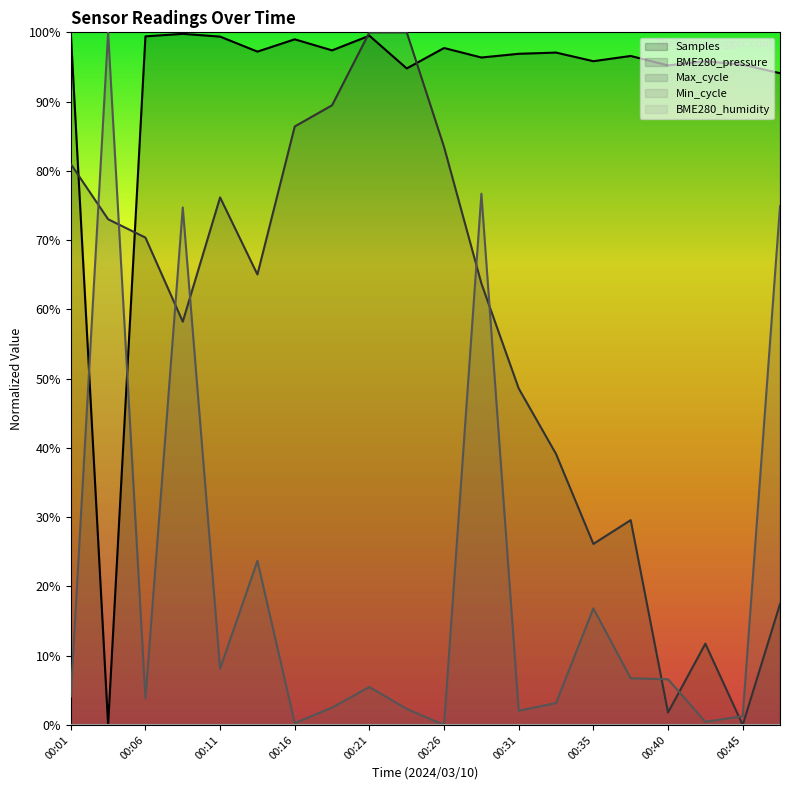

True or false: Samples and BME280_pressure cross at least once.

True